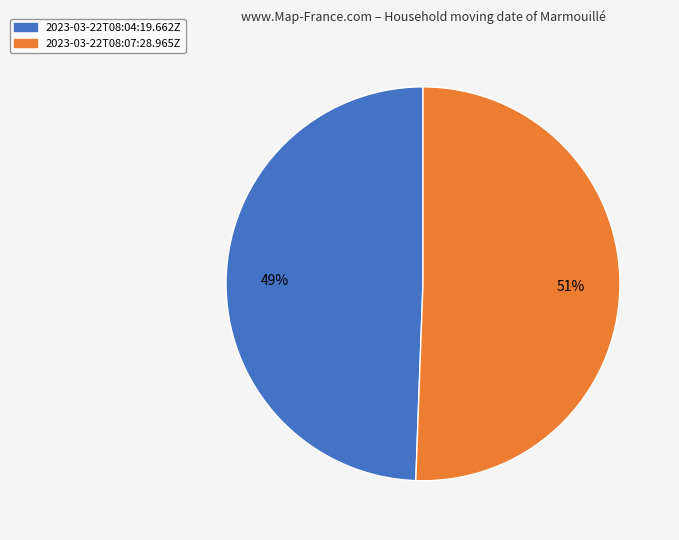

To the nearest percent, what is the combined percentage of 2023-03-22T08:07:28.965Z and 2023-03-22T08:04:19.662Z?

100%